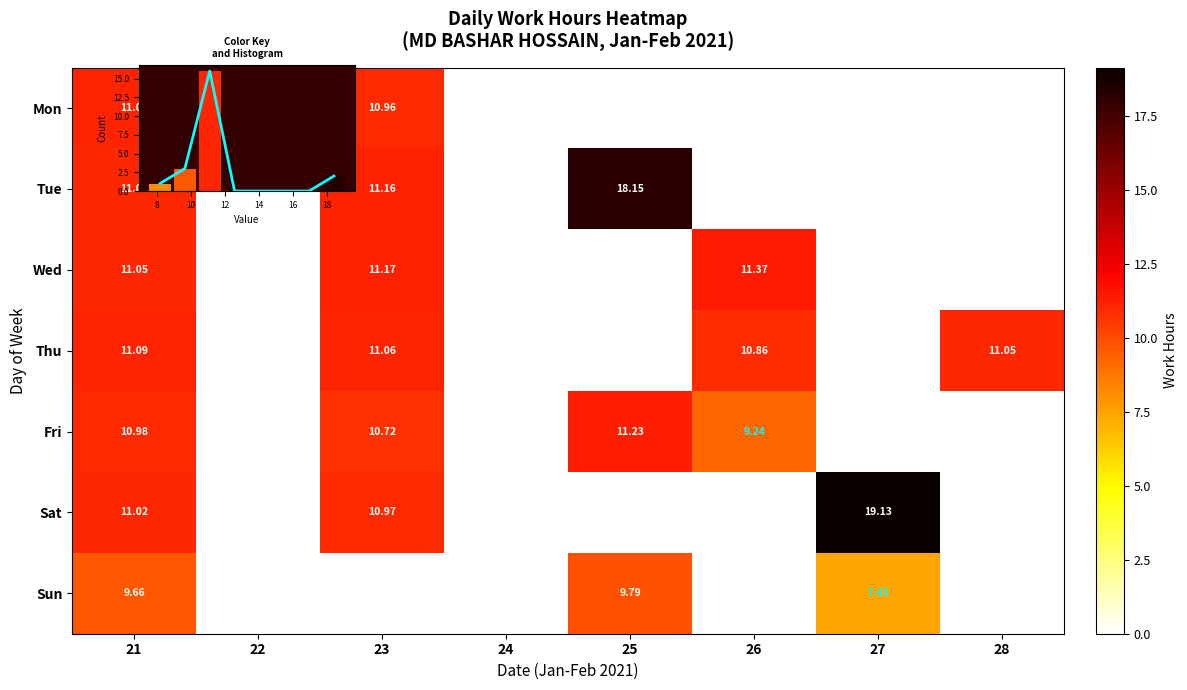

What is the maximum value shown in the chart?

19.1